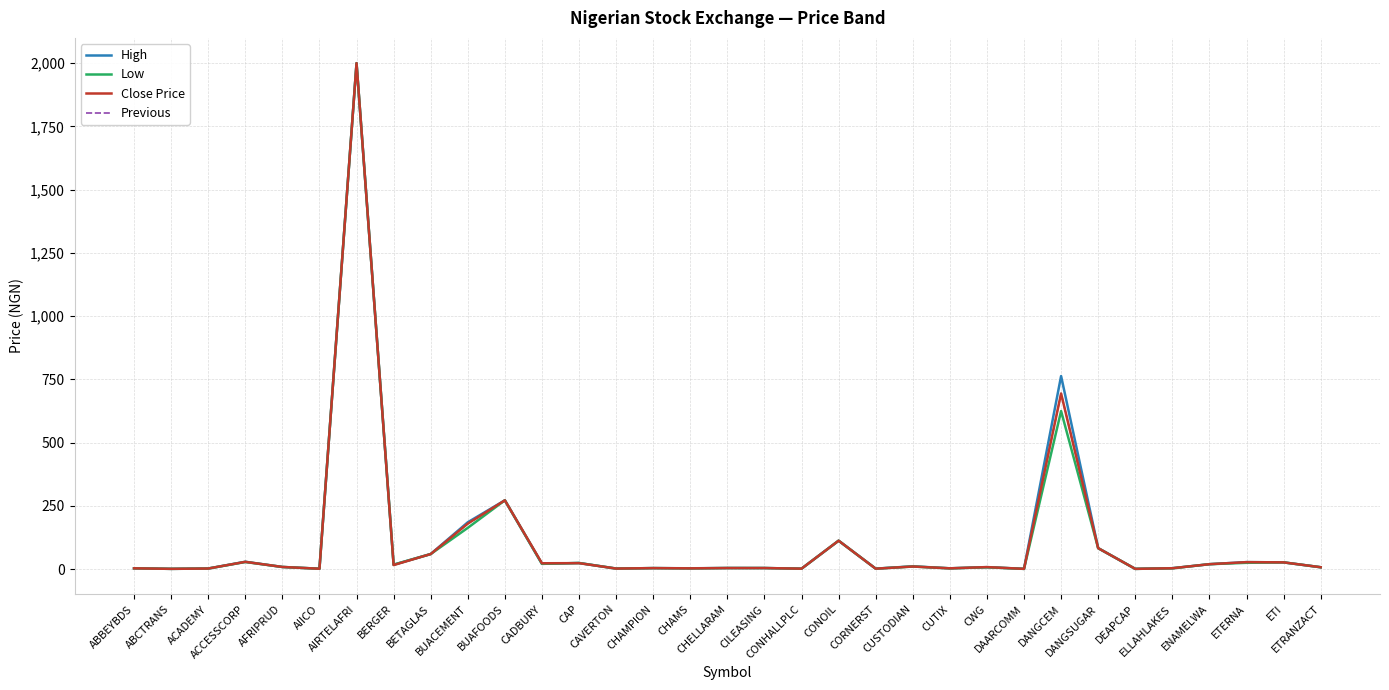

Is this an area chart (filled region under the line)?

No